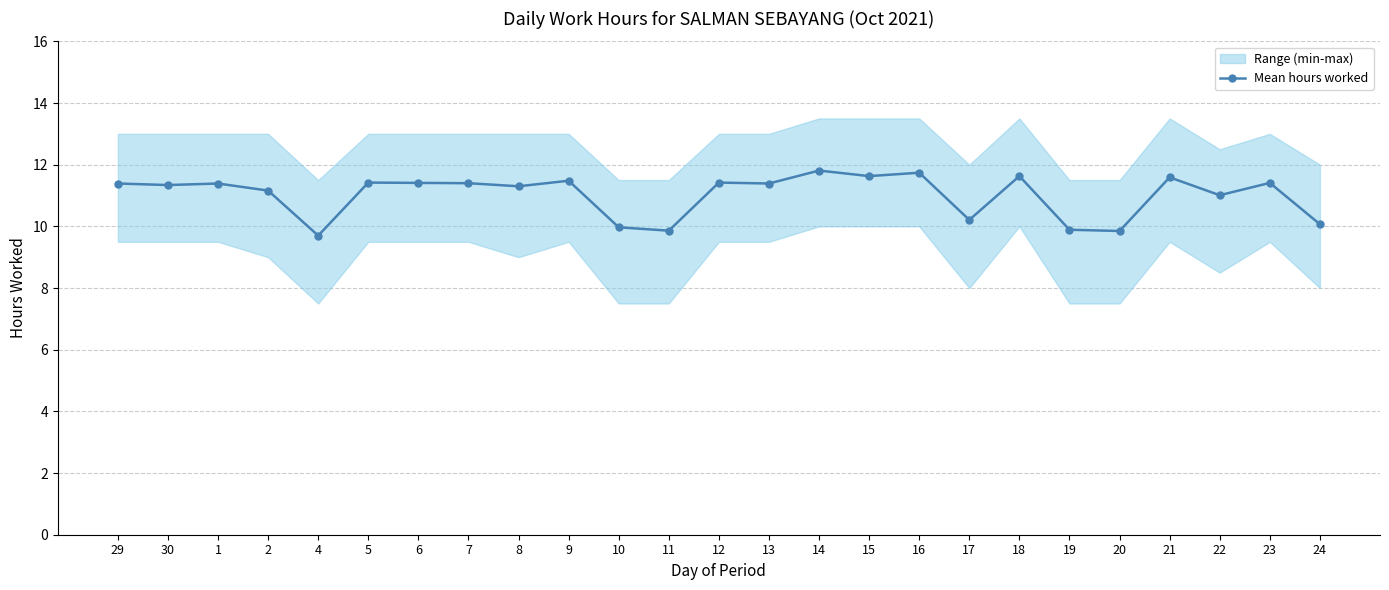

How many values are below 11?

7